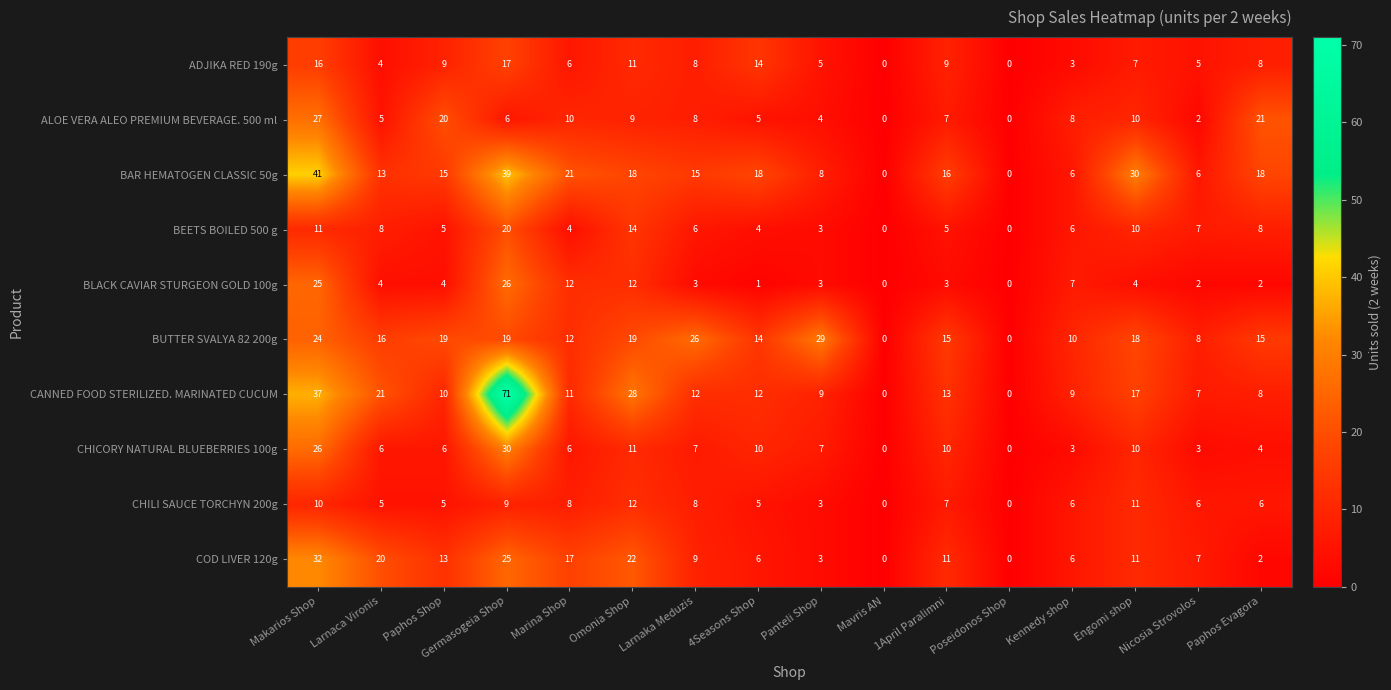

Rank the series at Germasogeia Shop from lowest to highest value.

ALOE VERA ALEO PREMIUM BEVERAGE. 500 ml, CHILI SAUCE TORCHYN 200g, ADJIKA RED 190g, BUTTER SVALYA 82 200g, BEETS BOILED 500 g, COD LIVER 120g, BLACK CAVIAR STURGEON GOLD 100g, CHICORY NATURAL BLUEBERRIES 100g, BAR HEMATOGEN CLASSIC 50g, CANNED FOOD STERILIZED. MARINATED CUCUM